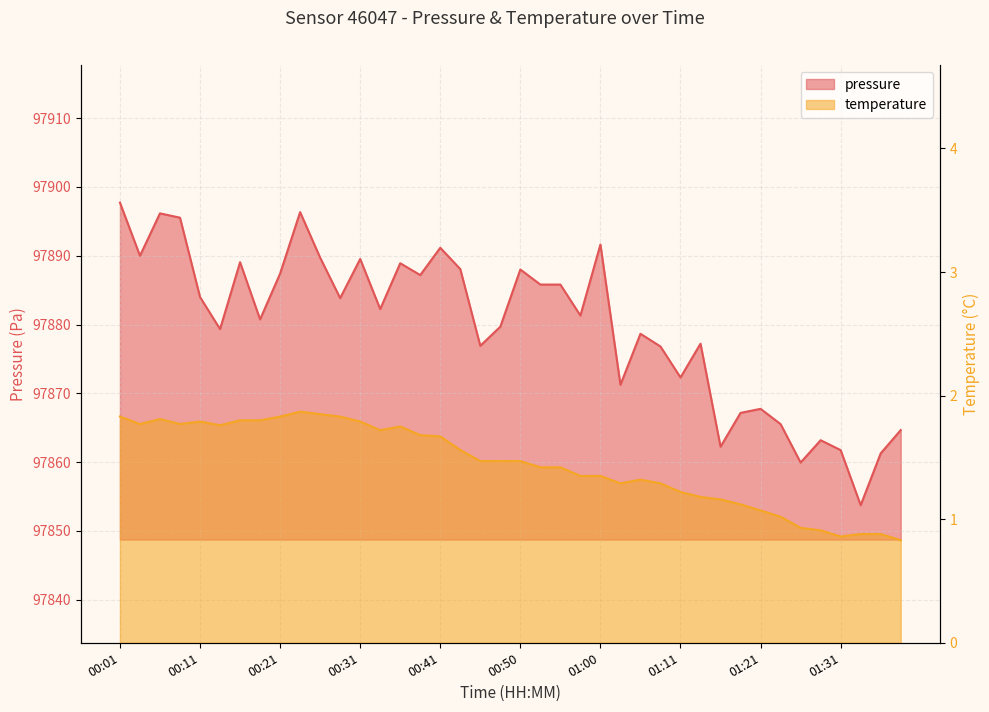

What position from the left is 01:26?

35